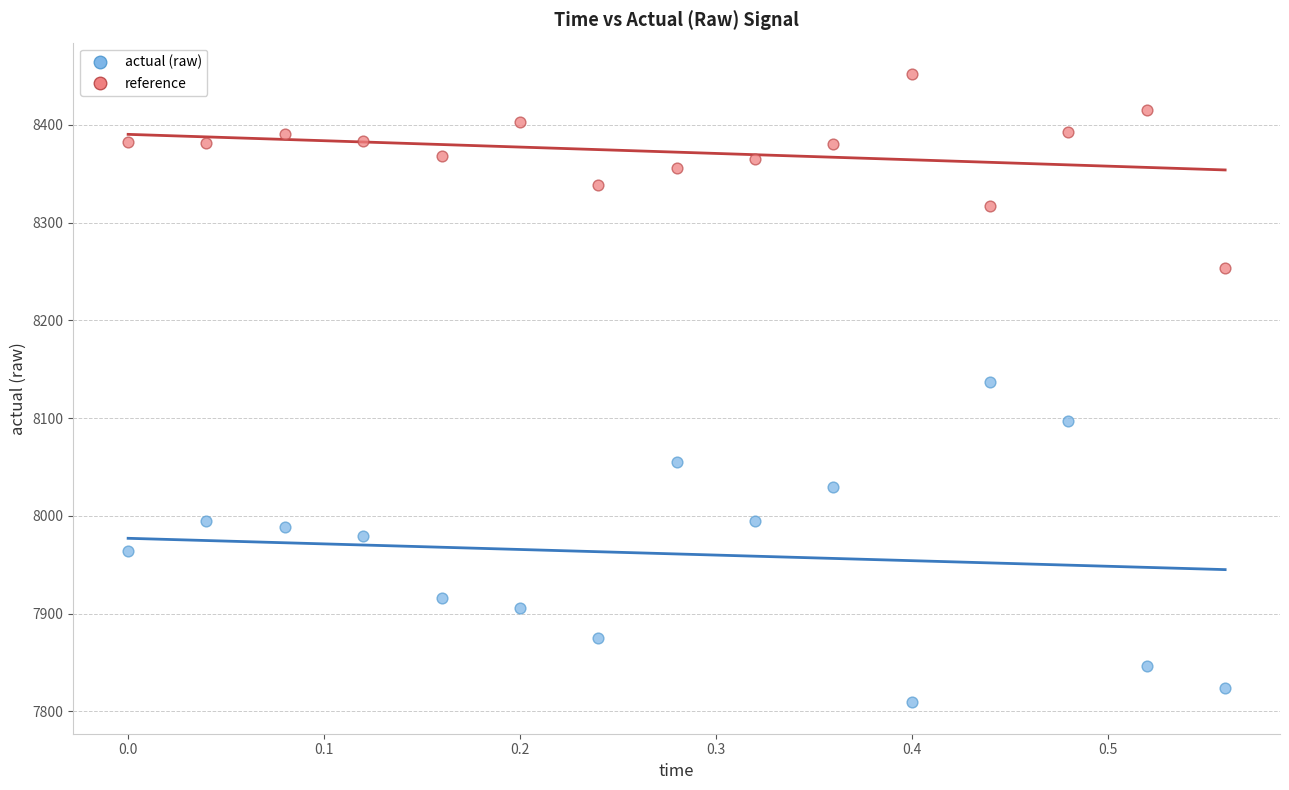

What are all the series names shown in the legend?

actual (raw), reference